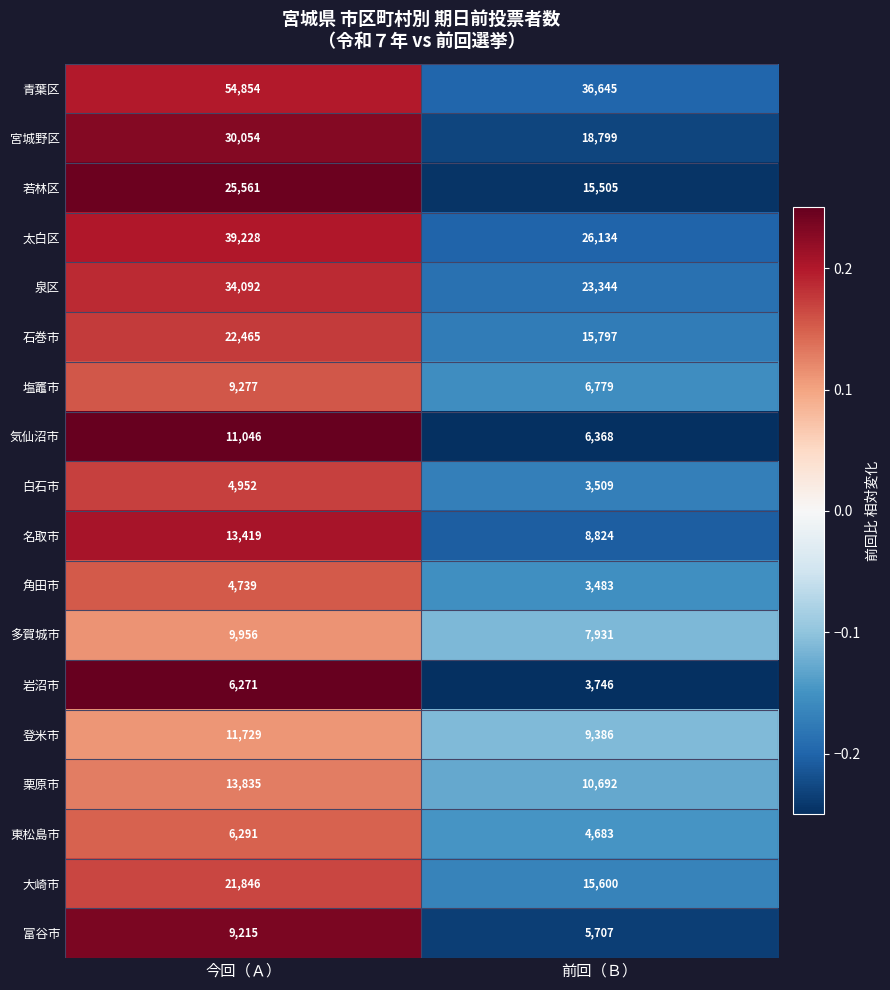

The value of 青葉区 at 前回（Ｂ） is 55405. True or false?

False